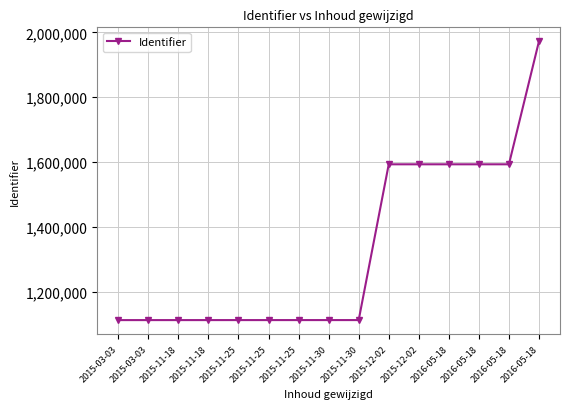

What is the ratio of the value at 2016-05-18 to the value at 2015-03-03?

1.8